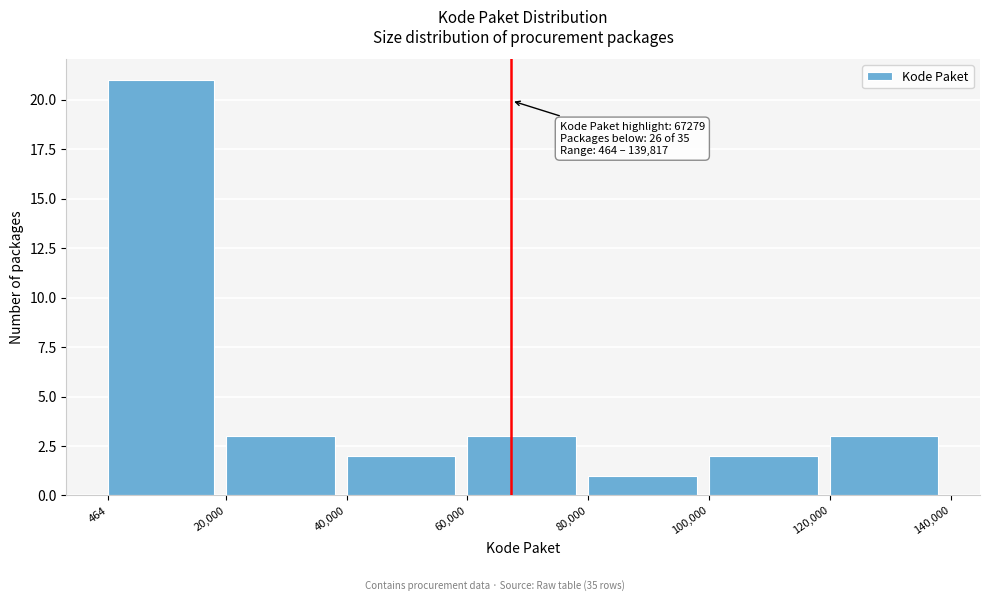

Which range on the x-axis has the tallest bar?

464 to 20,000